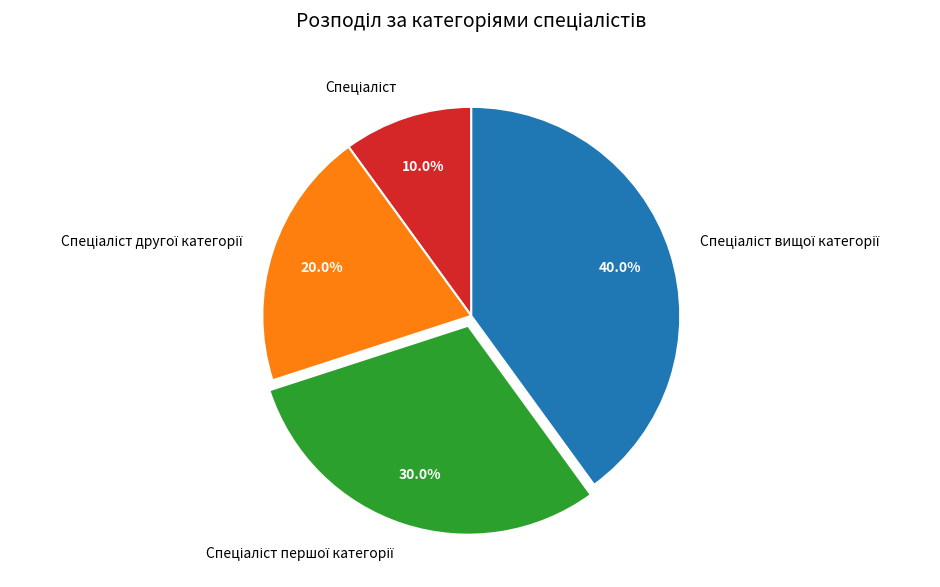

To the nearest percent, what is the average slice percentage?

25%